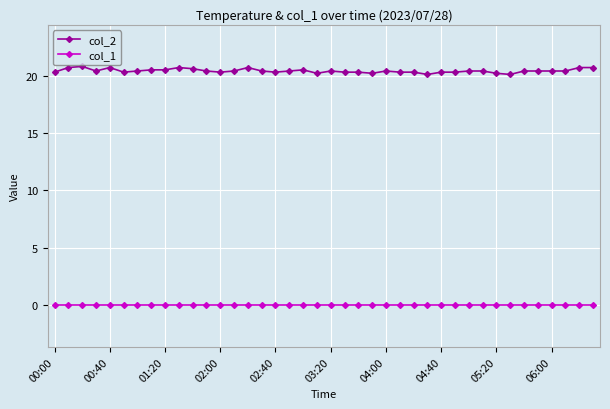

Which series has the largest range (max minus min)?

col_2